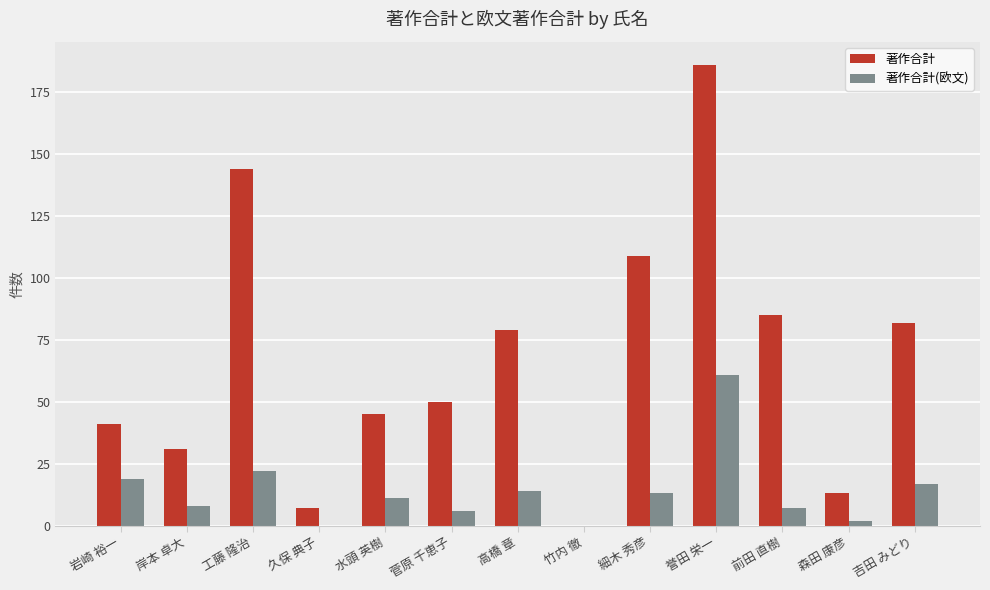

What is the sum of all 著作合計(欧文) values?

180